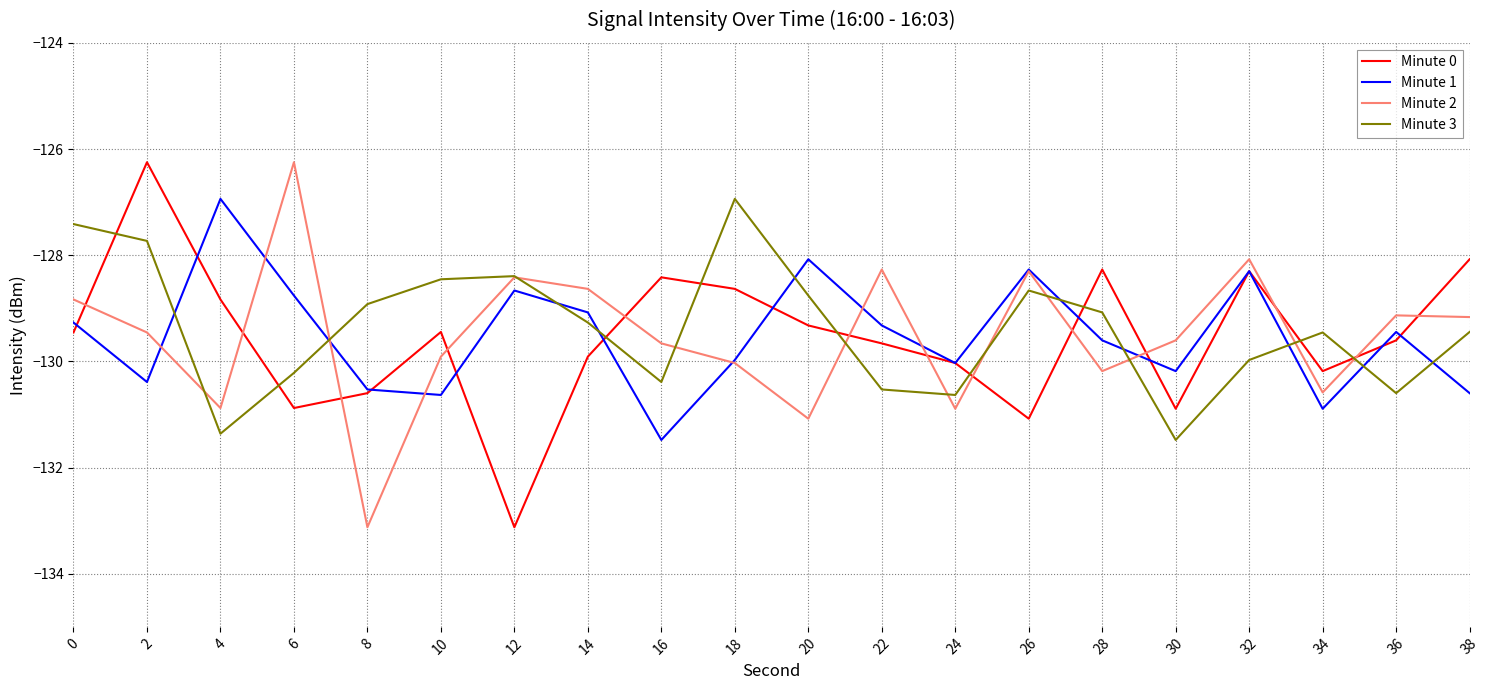

What is the maximum value shown in the chart?

-126.2